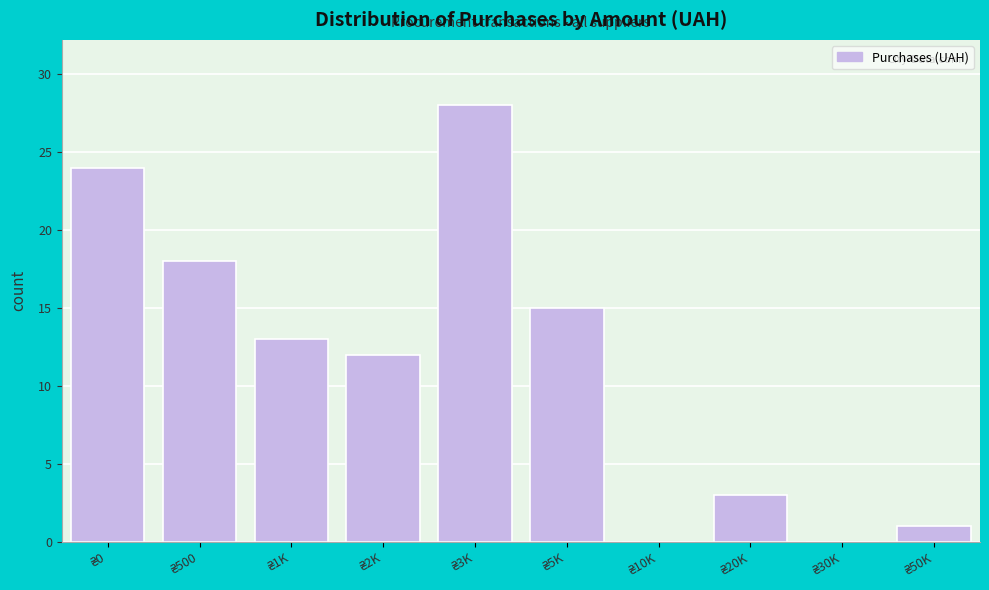

What is the sum of all values?

114